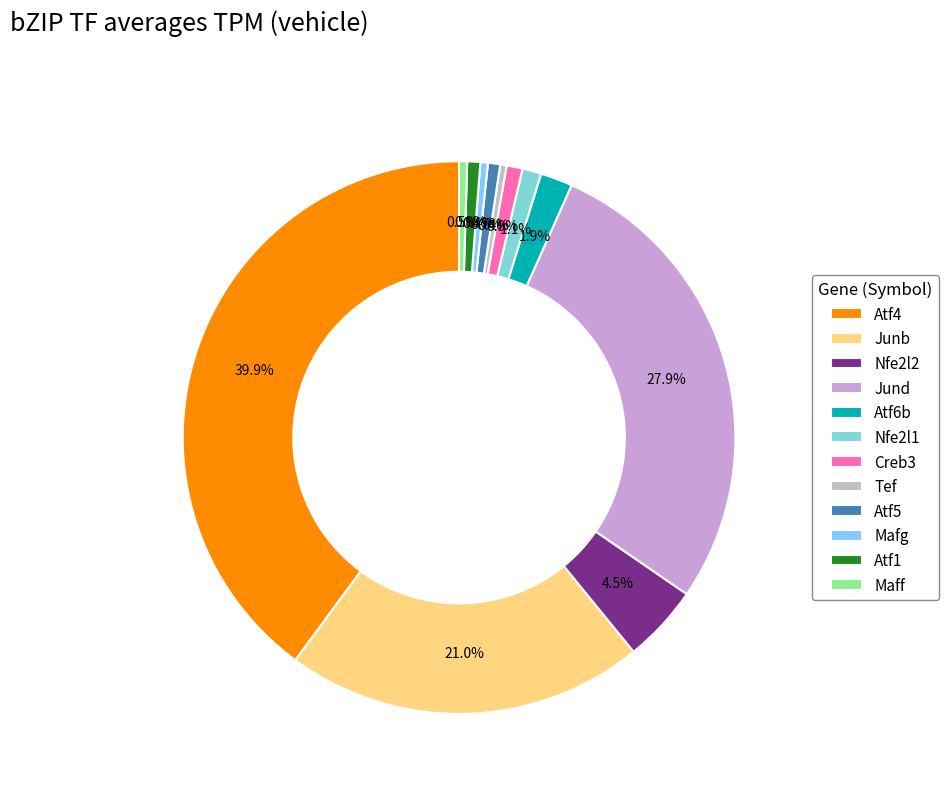

Is it true that Mafg is 0% of the pie?

True